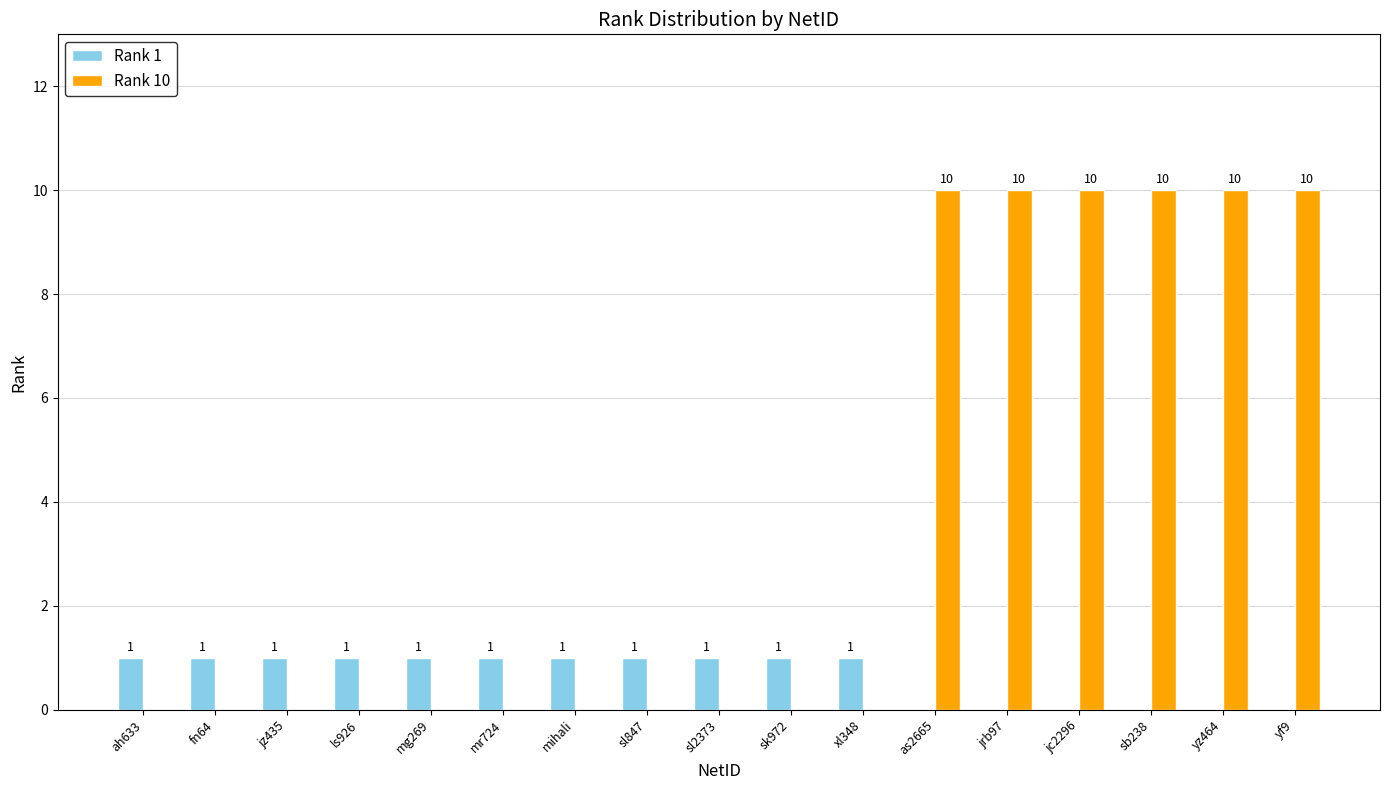

Is the value of Rank 10 at mr724 greater than the value of Rank 1 at jz435?

No